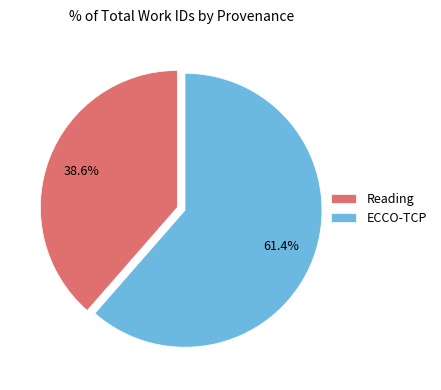

To the nearest percent, what is the difference between the largest and smallest slice percentages?

23%